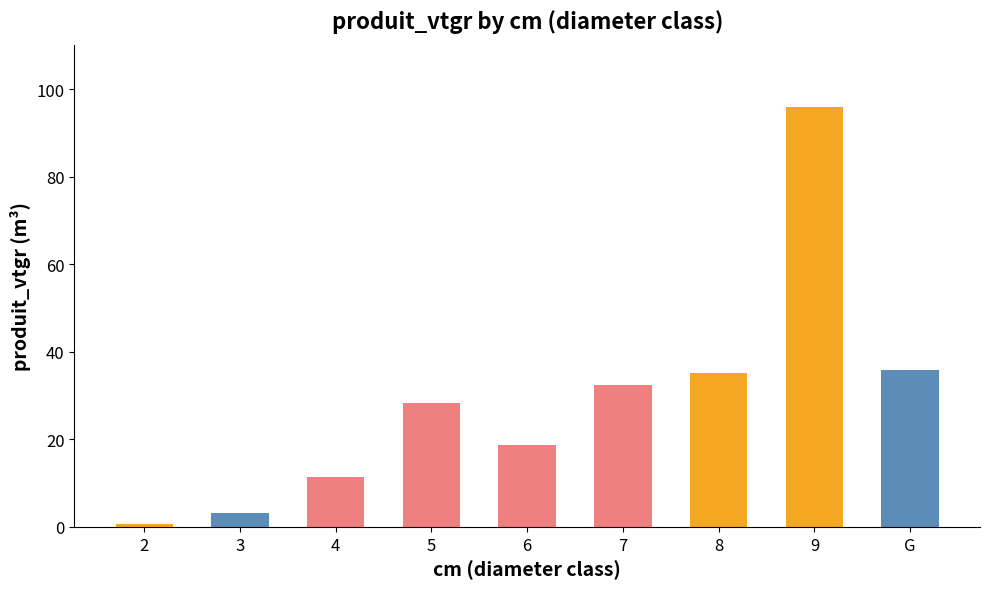

Which label corresponds to the smallest value in the chart?

2